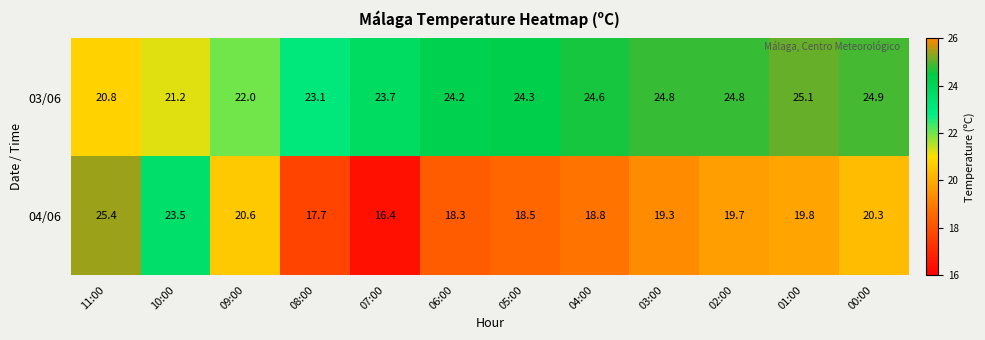

What is the difference between the highest and lowest values at 02:00?

5.1